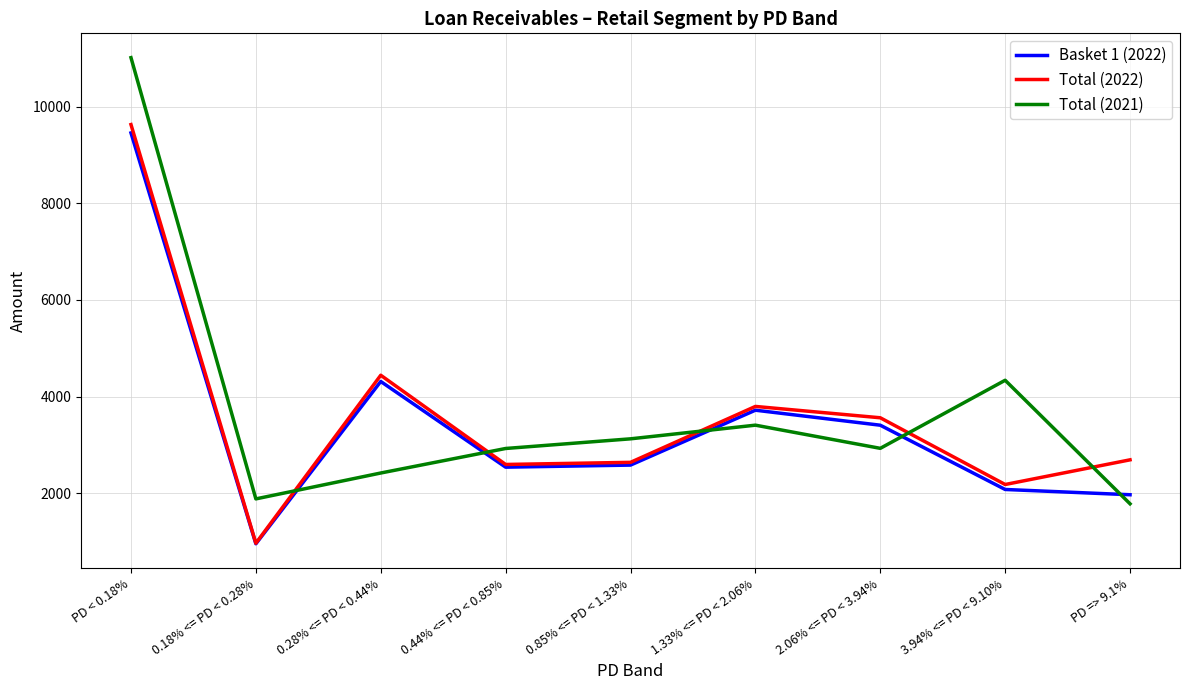

Where is Basket 1 (2022) nearest to the value 5205?

0.28% <= PD < 0.44%